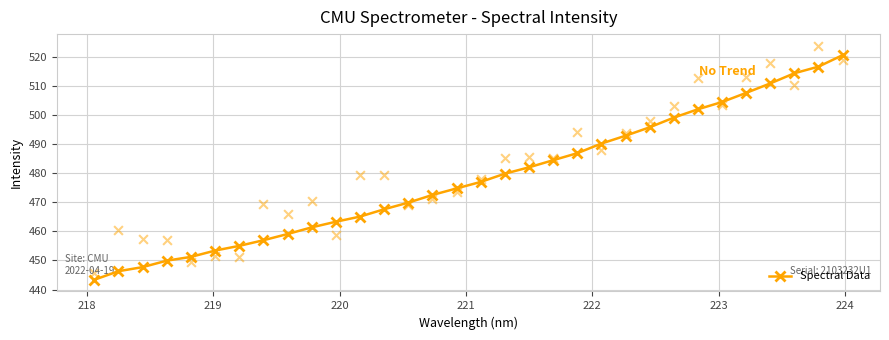

What is the value of the Spectral Data point at the 12th from the left?

465.0